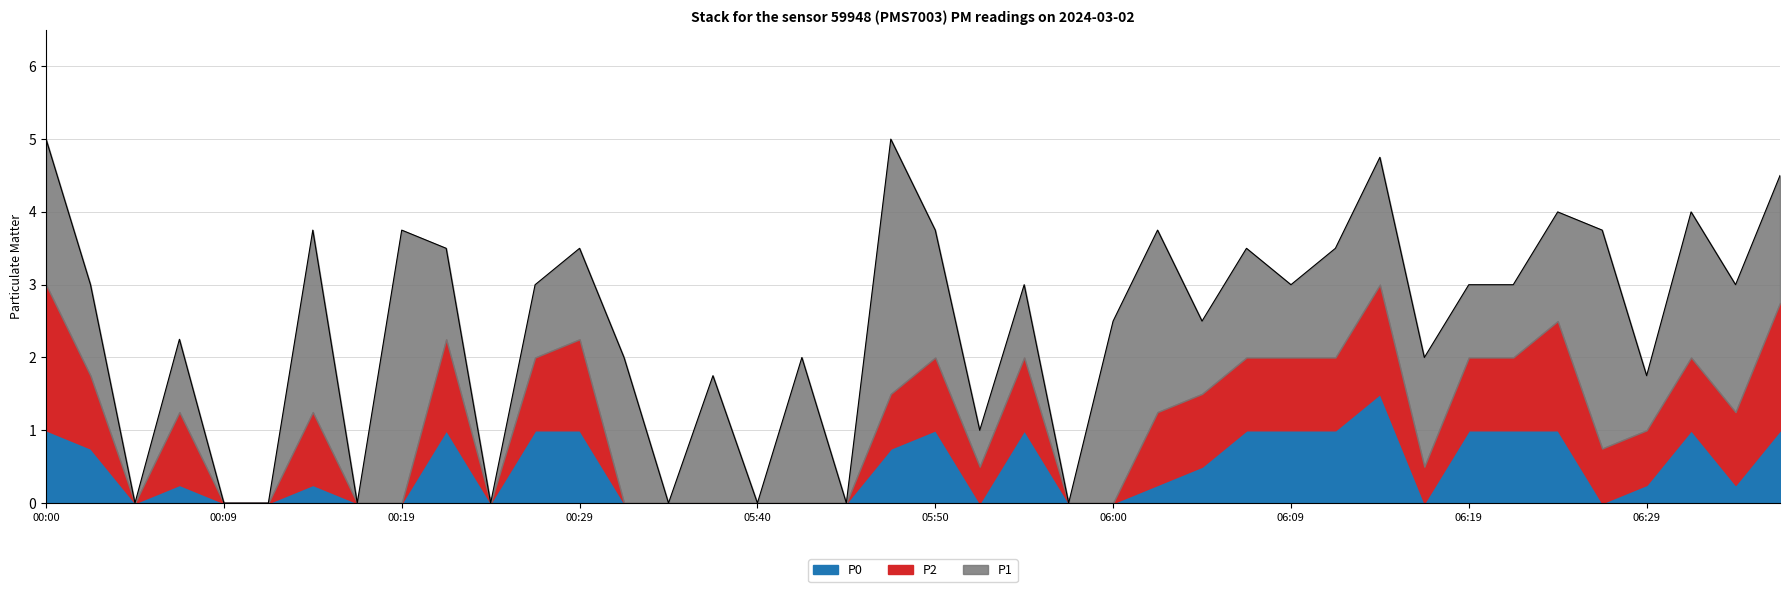

What is the sum of all P0 values?

18.8